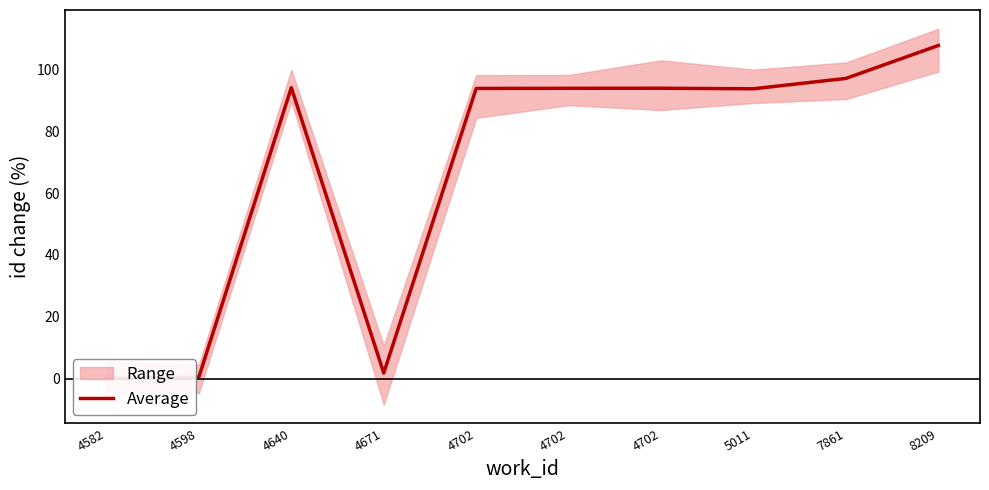

What is the greatest value displayed?

107.8